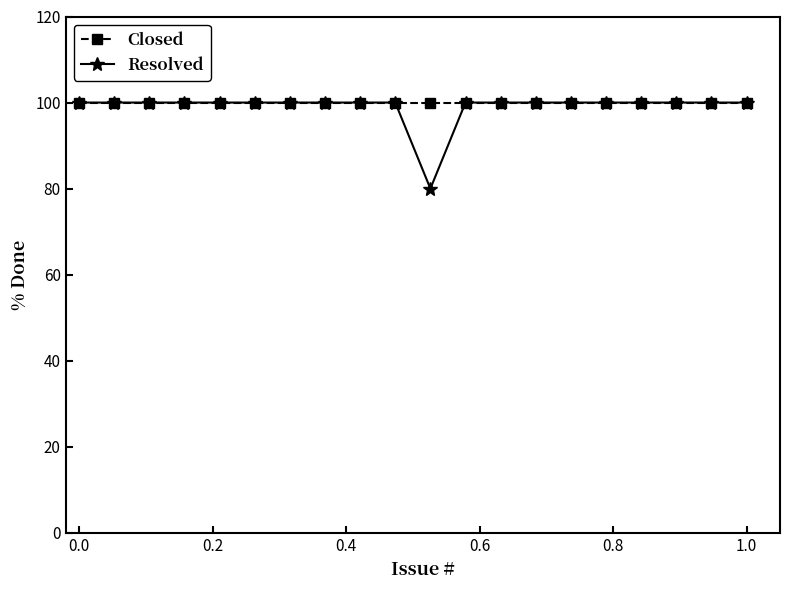

At how many categories does at least one series exceed 83?

20